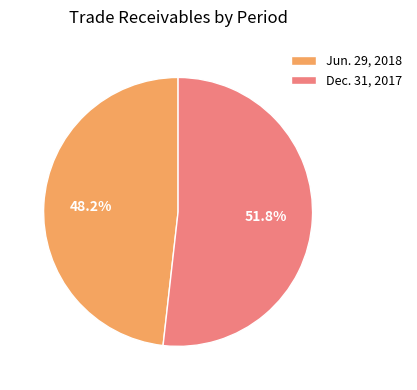

To the nearest percent, what percentage of the pie is Jun. 29, 2018?

48%